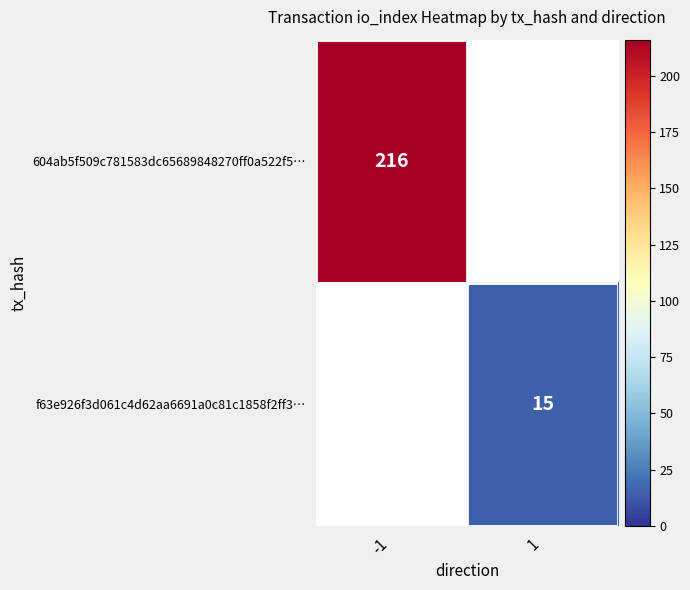

The f63e926f3d061c4d62aa6691a0c81c1858f2ff3… series shows 10 at 1. True or false?

False